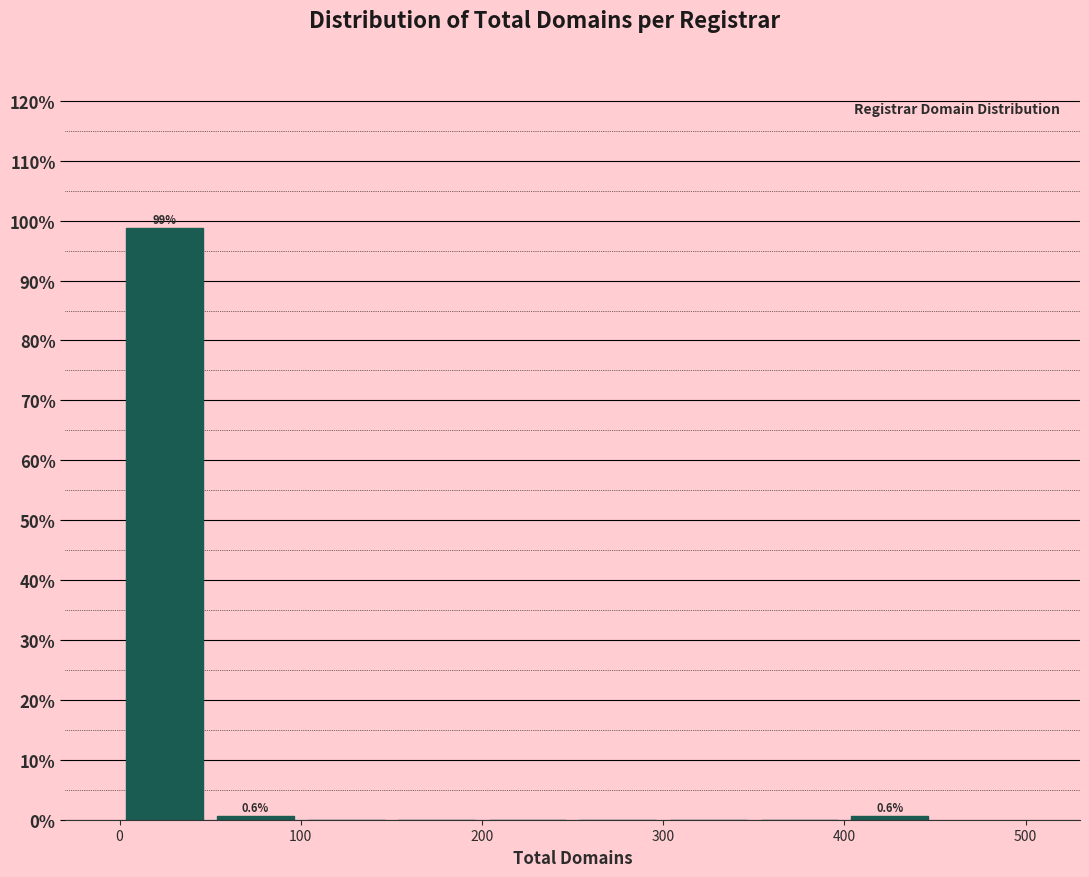

Which range on the x-axis has the tallest bar?

0 to 50